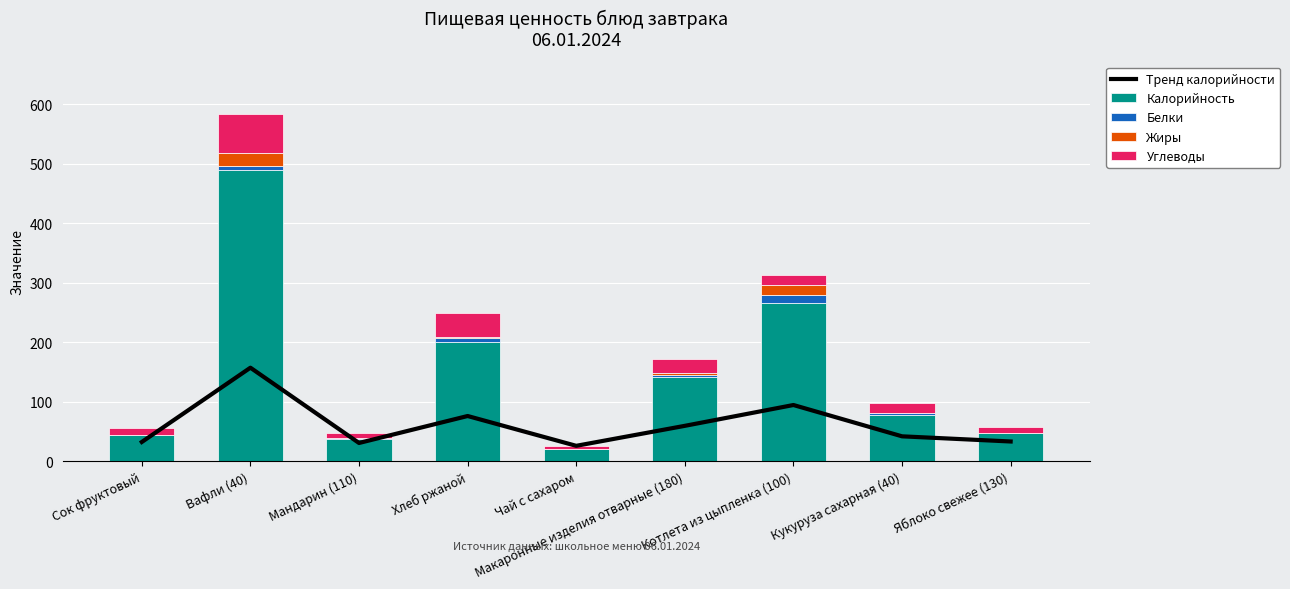

Is the value of Белки at Мандарин (110) greater than the value of Тренд калорийности at Мандарин (110)?

No